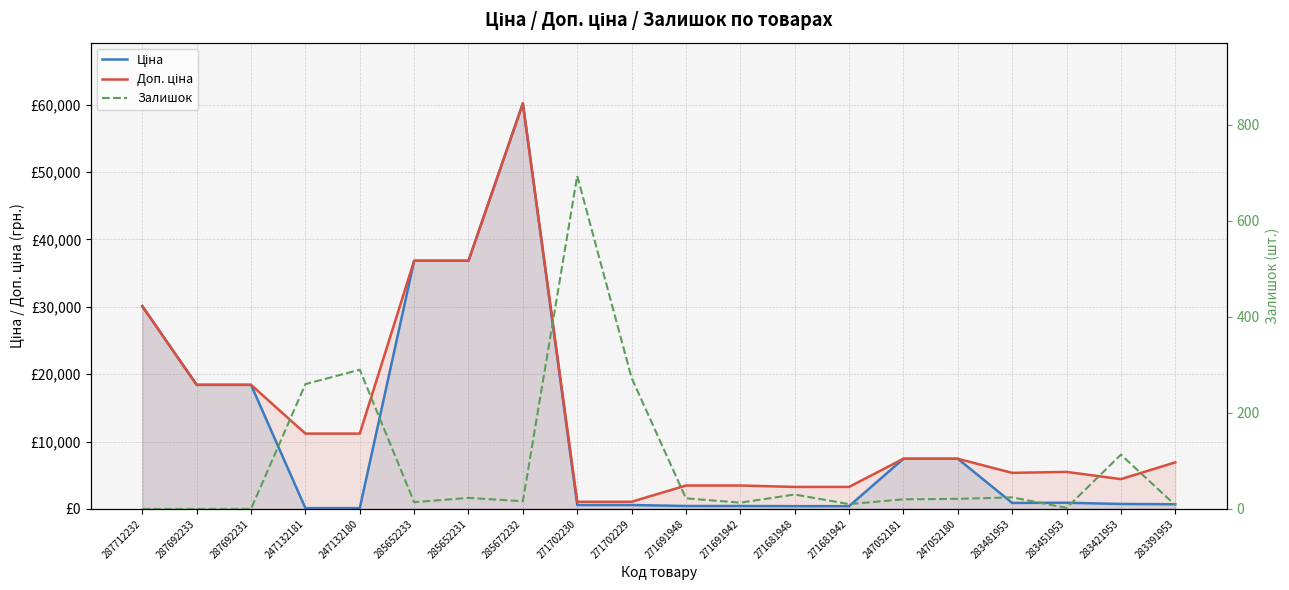

What is the value of the Залишок point at the 6th from the left?

14.0